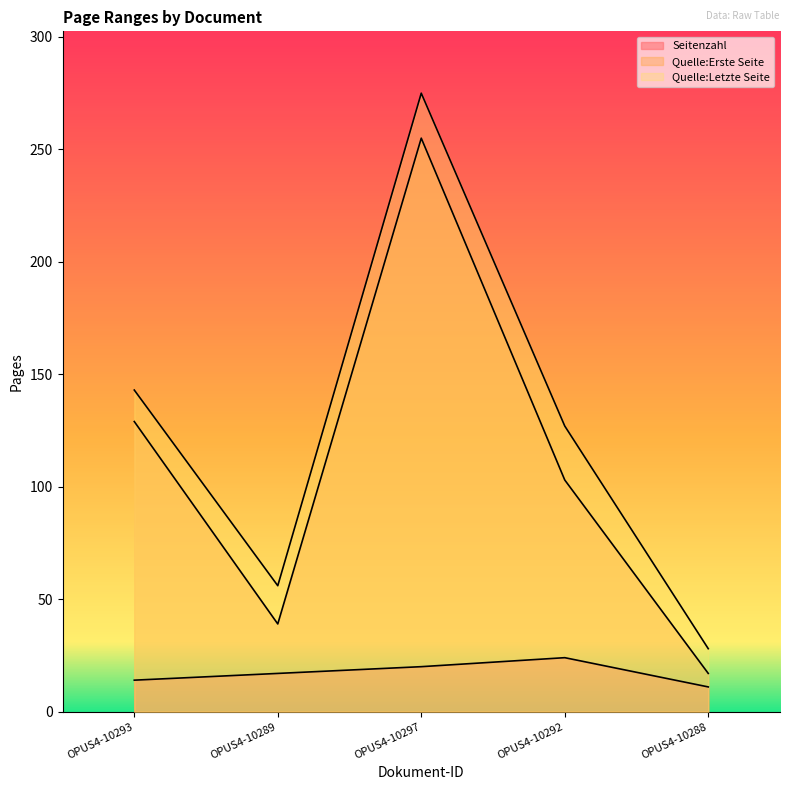

At which category does Quelle:Letzte Seite reach its first local valley?

OPUS4-10289